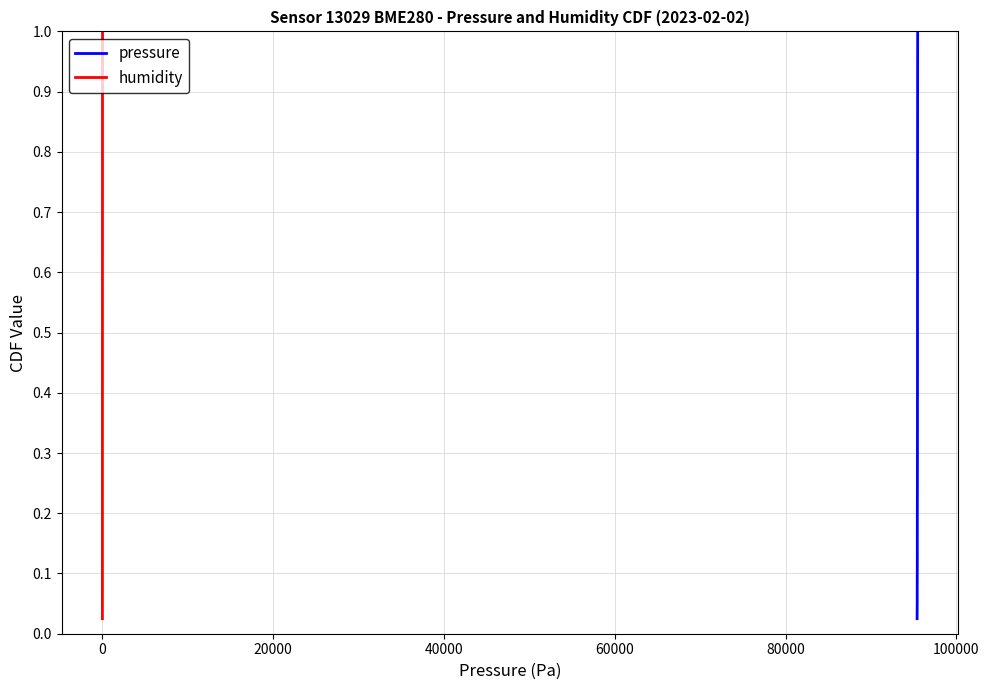

Reading right to left, extract all data points from this chart.

pressure: 1.0	1.0	0.9	0.9	0.9	0.9	0.8	0.8	0.8	0.8	0.8	0.7	0.7	0.7	0.7	0.6	0.6	0.6	0.6	0.5	0.5	0.5	0.5	0.4	0.4	0.4	0.3	0.3	0.3	0.3	0.2	0.2	0.2	0.2	0.1	0.1	0.1	0.1	0.1	0.0
humidity: 1.0	1.0	0.9	0.9	0.9	0.9	0.8	0.8	0.8	0.8	0.8	0.7	0.7	0.7	0.7	0.6	0.6	0.6	0.6	0.5	0.5	0.5	0.5	0.4	0.4	0.4	0.3	0.3	0.3	0.3	0.2	0.2	0.2	0.2	0.1	0.1	0.1	0.1	0.1	0.0